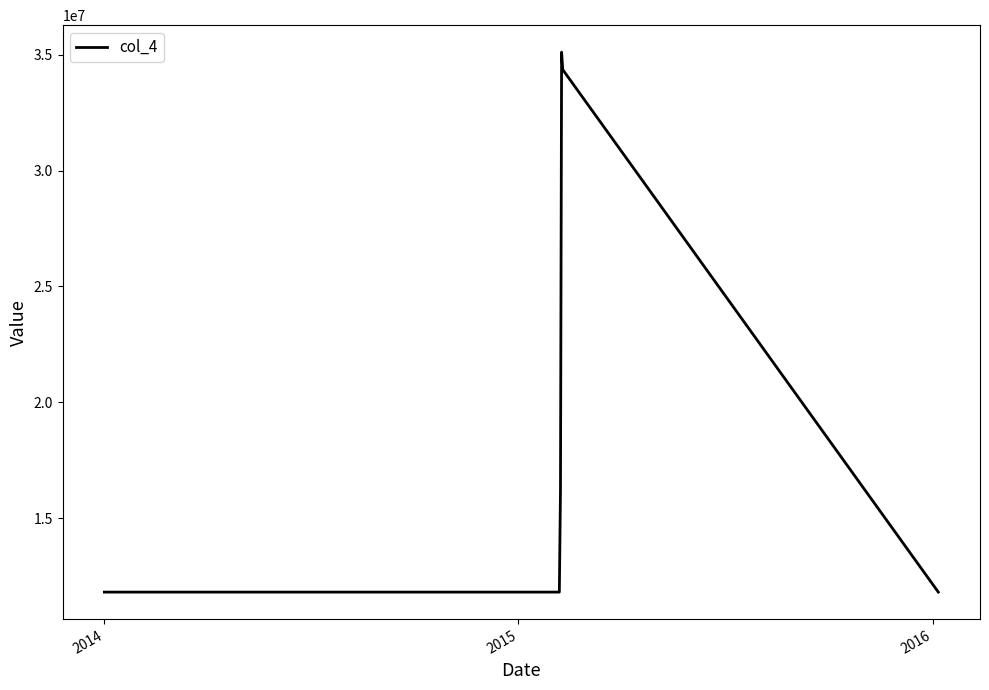

What is the sum of all values?

121056640